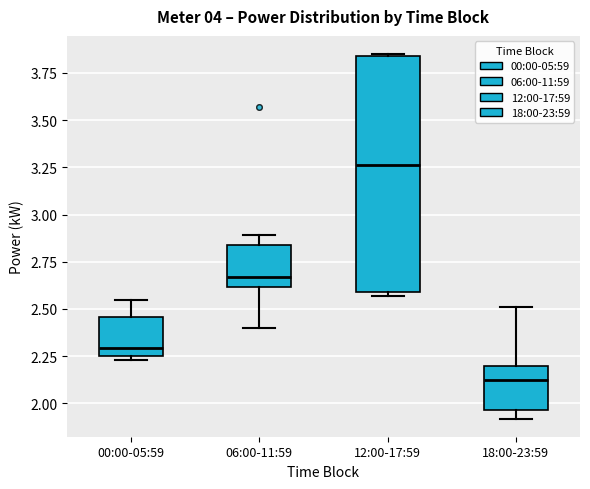

Reading left to right, read every box against the y-axis: the position of its median line, the range the box covers, and the ends of its whiskers. The values are not printed on the chart, so give them approximately, as read against the axis.

00:00-05:59: median 2.30, box 2.25 to 2.45, whiskers 2.25 (just below the box's lower edge) to 2.55
06:00-11:59: median 2.65, box 2.60 to 2.85, whiskers 2.40 to 2.90
12:00-17:59: median 3.25, box 2.60 to 3.85, whiskers 2.55 to 3.85
18:00-23:59: median 2.15, box 1.95 to 2.20, whiskers 1.90 to 2.50